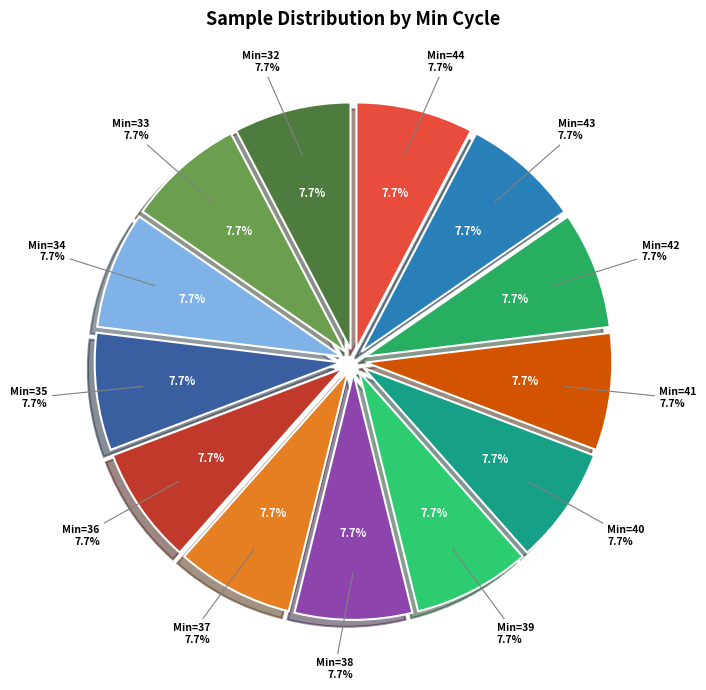

Which slice is the largest?

35